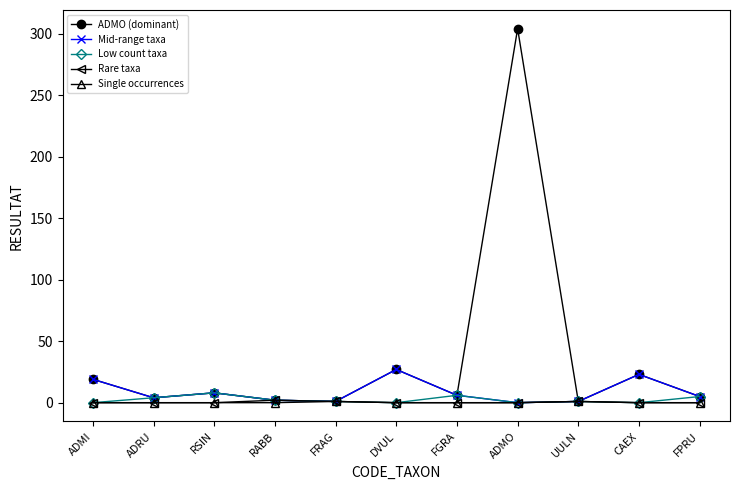

The Single occurrences series shows 0 at RSIN. True or false?

True